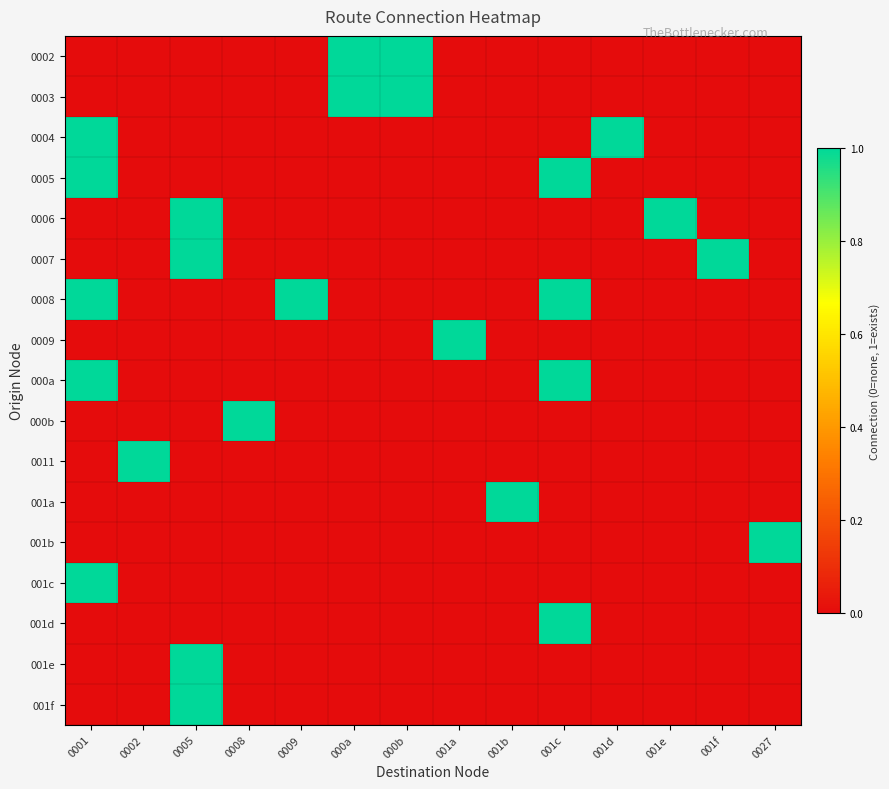

Reading left to right, list all the values displayed in this chart.

0002: 0001=0	0002=0	0005=0	0008=0	0009=0	000a=1	000b=1	001a=0	001b=0	001c=0	001d=0	001e=0	001f=0	0027=0
0003: 0001=0	0002=0	0005=0	0008=0	0009=0	000a=1	000b=1	001a=0	001b=0	001c=0	001d=0	001e=0	001f=0	0027=0
0004: 0001=1	0002=0	0005=0	0008=0	0009=0	000a=0	000b=0	001a=0	001b=0	001c=0	001d=1	001e=0	001f=0	0027=0
0005: 0001=1	0002=0	0005=0	0008=0	0009=0	000a=0	000b=0	001a=0	001b=0	001c=1	001d=0	001e=0	001f=0	0027=0
0006: 0001=0	0002=0	0005=1	0008=0	0009=0	000a=0	000b=0	001a=0	001b=0	001c=0	001d=0	001e=1	001f=0	0027=0
0007: 0001=0	0002=0	0005=1	0008=0	0009=0	000a=0	000b=0	001a=0	001b=0	001c=0	001d=0	001e=0	001f=1	0027=0
0008: 0001=1	0002=0	0005=0	0008=0	0009=1	000a=0	000b=0	001a=0	001b=0	001c=1	001d=0	001e=0	001f=0	0027=0
0009: 0001=0	0002=0	0005=0	0008=0	0009=0	000a=0	000b=0	001a=1	001b=0	001c=0	001d=0	001e=0	001f=0	0027=0
000a: 0001=1	0002=0	0005=0	0008=0	0009=0	000a=0	000b=0	001a=0	001b=0	001c=1	001d=0	001e=0	001f=0	0027=0
000b: 0001=0	0002=0	0005=0	0008=1	0009=0	000a=0	000b=0	001a=0	001b=0	001c=0	001d=0	001e=0	001f=0	0027=0
0011: 0001=0	0002=1	0005=0	0008=0	0009=0	000a=0	000b=0	001a=0	001b=0	001c=0	001d=0	001e=0	001f=0	0027=0
001a: 0001=0	0002=0	0005=0	0008=0	0009=0	000a=0	000b=0	001a=0	001b=1	001c=0	001d=0	001e=0	001f=0	0027=0
001b: 0001=0	0002=0	0005=0	0008=0	0009=0	000a=0	000b=0	001a=0	001b=0	001c=0	001d=0	001e=0	001f=0	0027=1
001c: 0001=1	0002=0	0005=0	0008=0	0009=0	000a=0	000b=0	001a=0	001b=0	001c=0	001d=0	001e=0	001f=0	0027=0
001d: 0001=0	0002=0	0005=0	0008=0	0009=0	000a=0	000b=0	001a=0	001b=0	001c=1	001d=0	001e=0	001f=0	0027=0
001e: 0001=0	0002=0	0005=1	0008=0	0009=0	000a=0	000b=0	001a=0	001b=0	001c=0	001d=0	001e=0	001f=0	0027=0
001f: 0001=0	0002=0	0005=1	0008=0	0009=0	000a=0	000b=0	001a=0	001b=0	001c=0	001d=0	001e=0	001f=0	0027=0